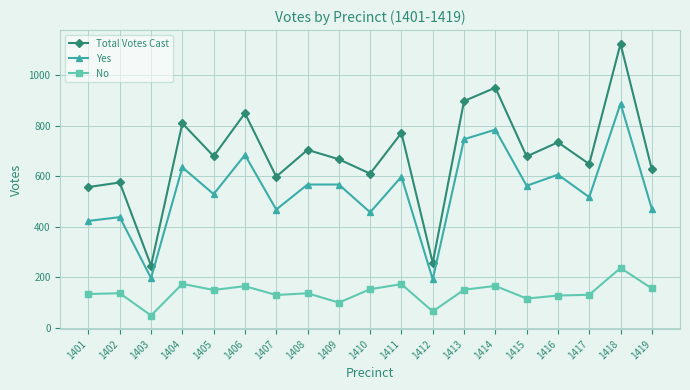

True or false: Total Votes Cast and No intersect in this chart.

False